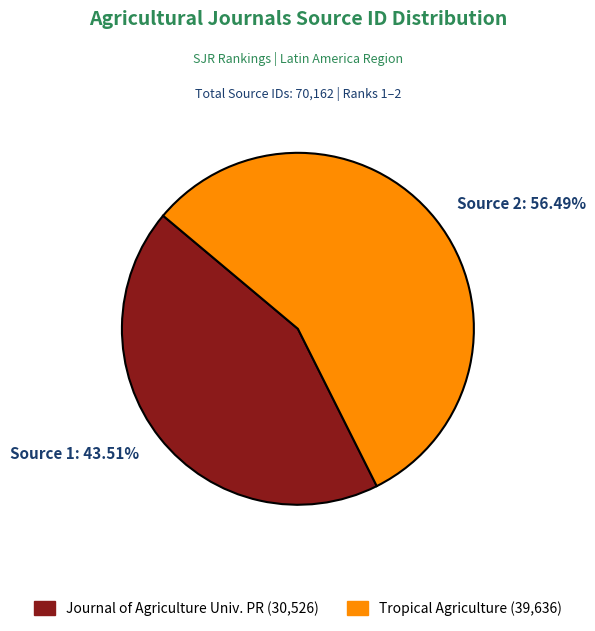

Which slice represents more than half of the pie?

Source 2: 56.49%